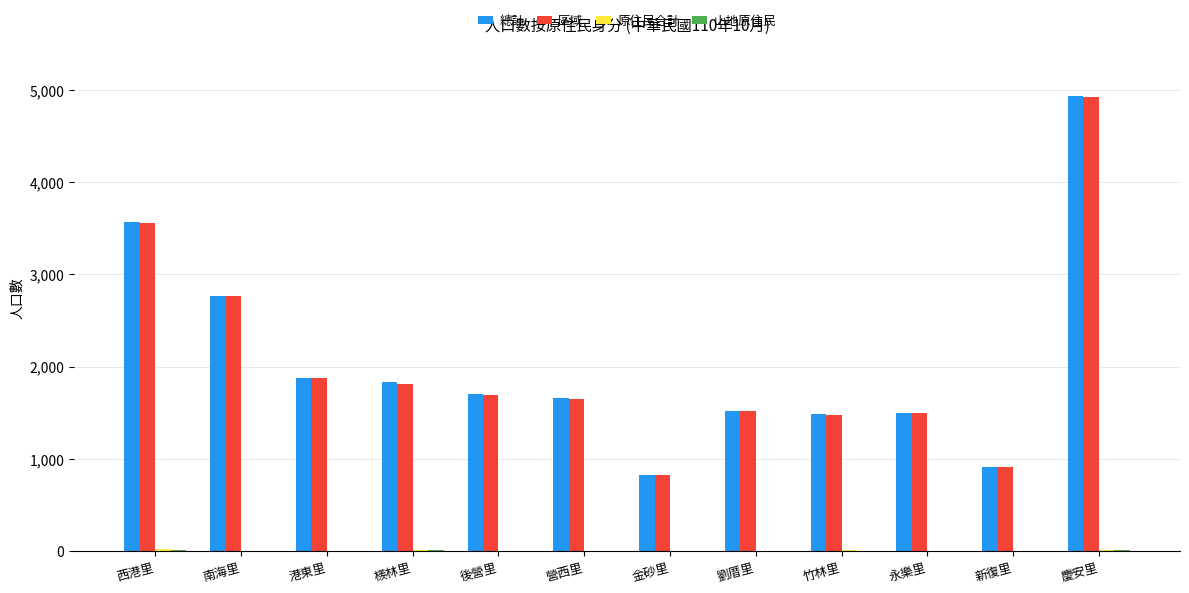

The value of 區域 at 西港里 is 1864. True or false?

False